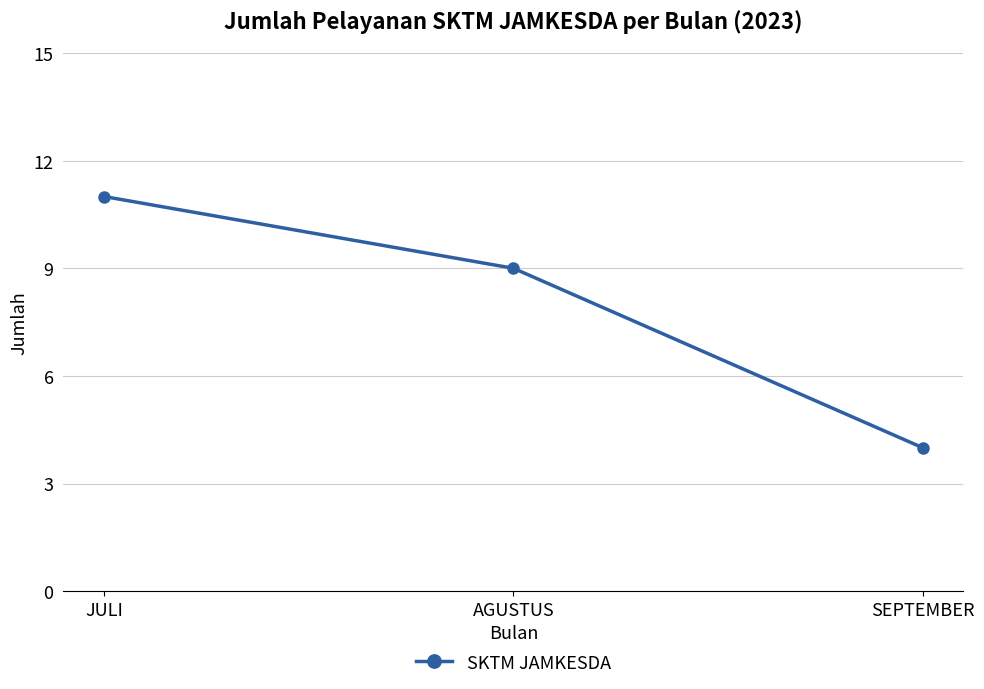

At which label does the data first exceed 9?

JULI